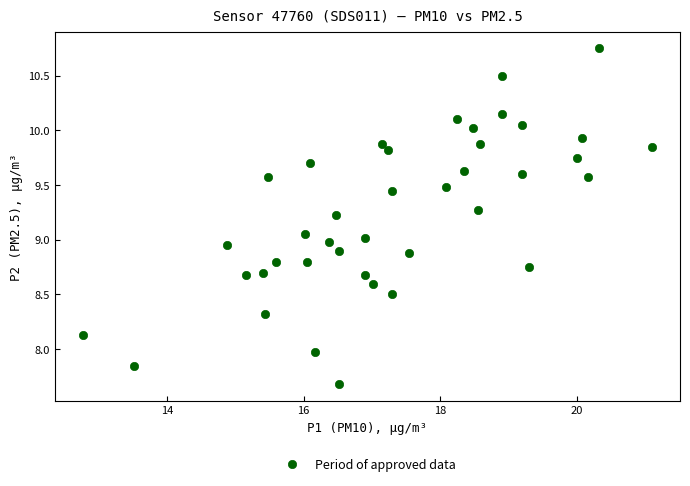

What is the range of X values (max minus min)?

8.3